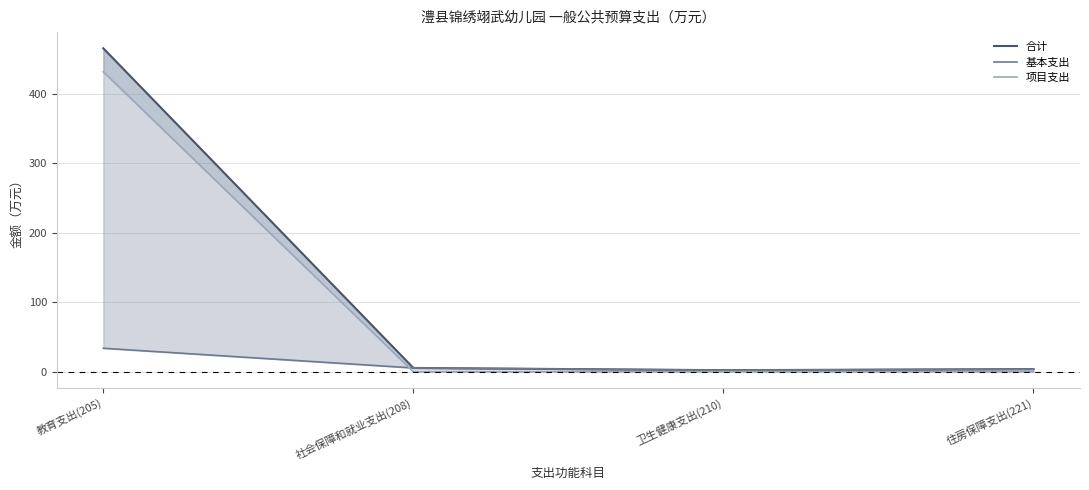

Which series has the largest total across all categories?

合计